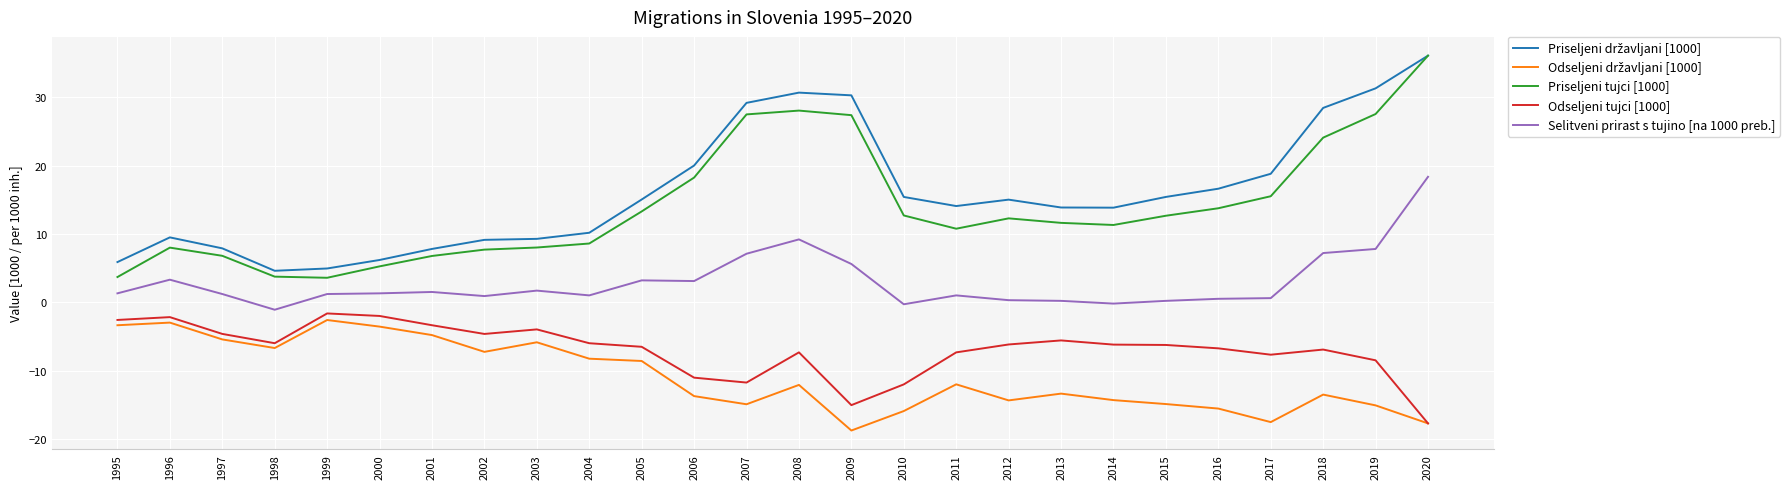

True or false: Selitveni prirast s tujino [na 1000 preb.] and Odseljeni tujci [1000] cross at least once.

False